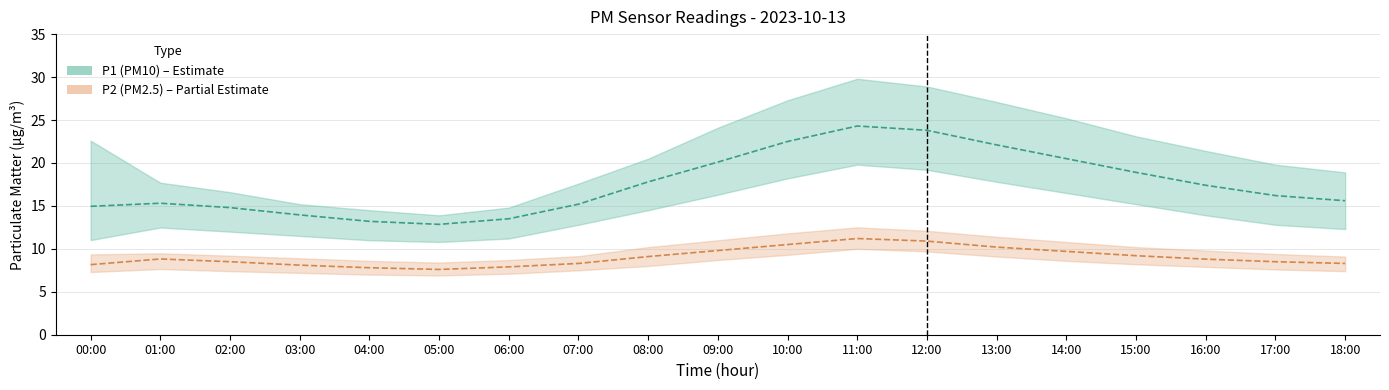

The P2 series shows 2.3 at 08:00. True or false?

False